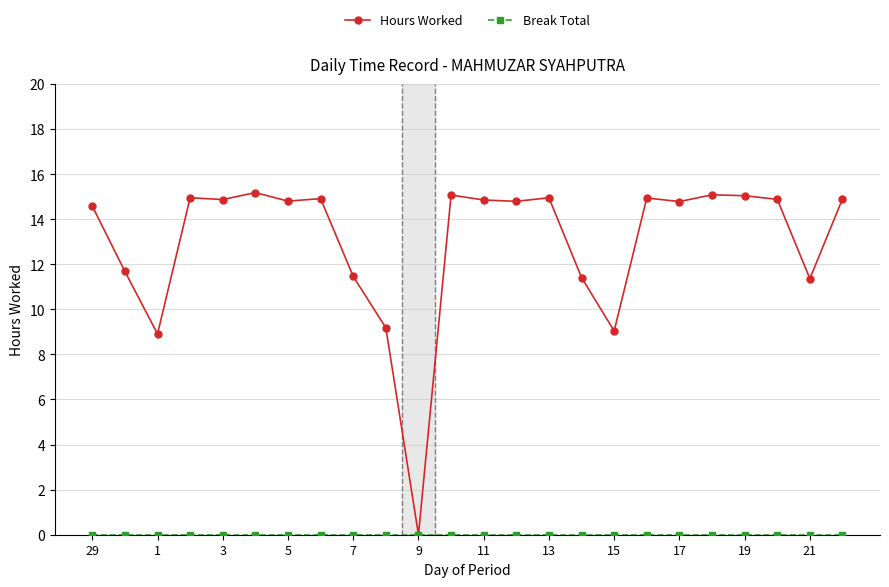

Which series has the widest spread of values?

Hours Worked